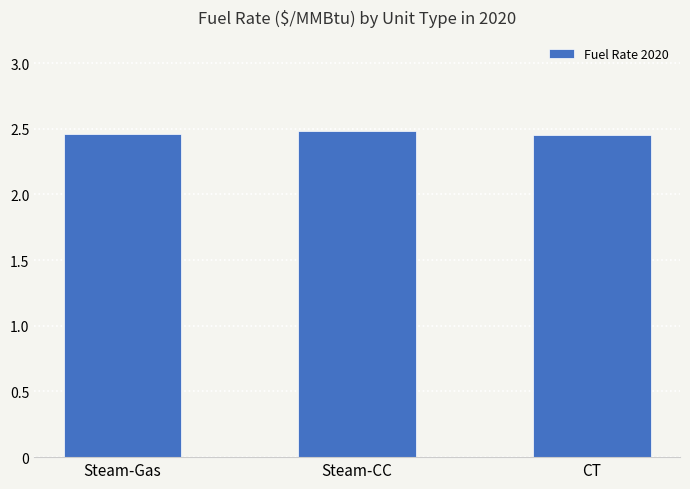

Count the values in the range 2 to 3.

3